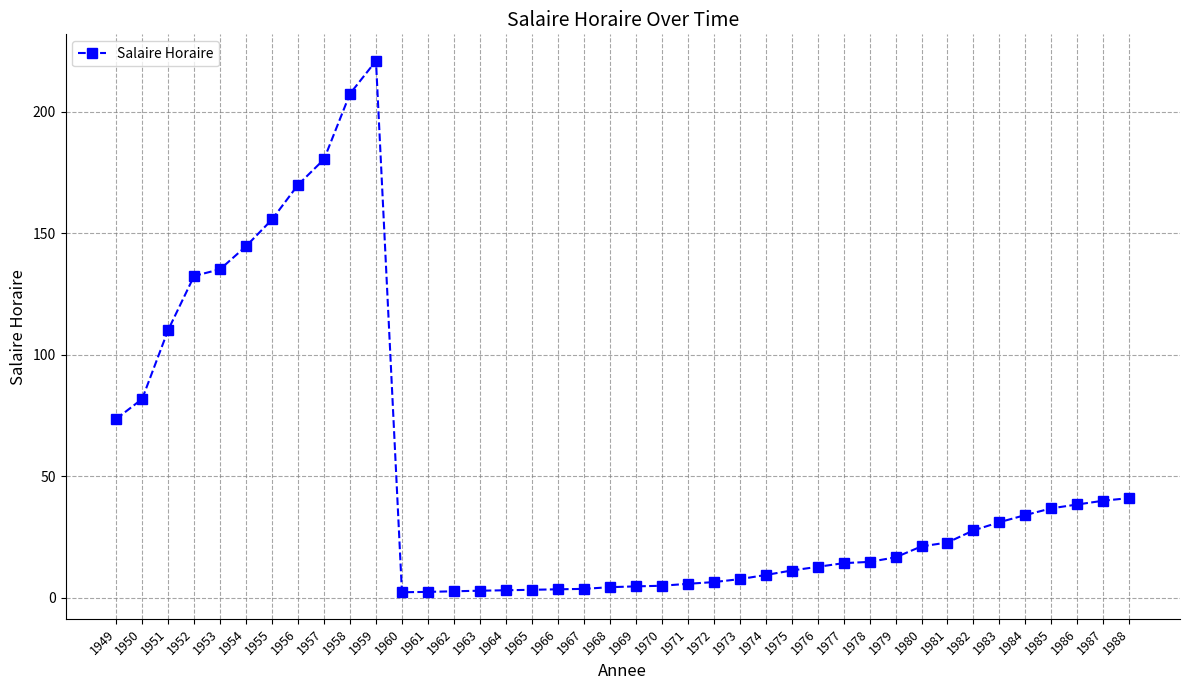

Which has a higher value, 1974 or 1958?

1958